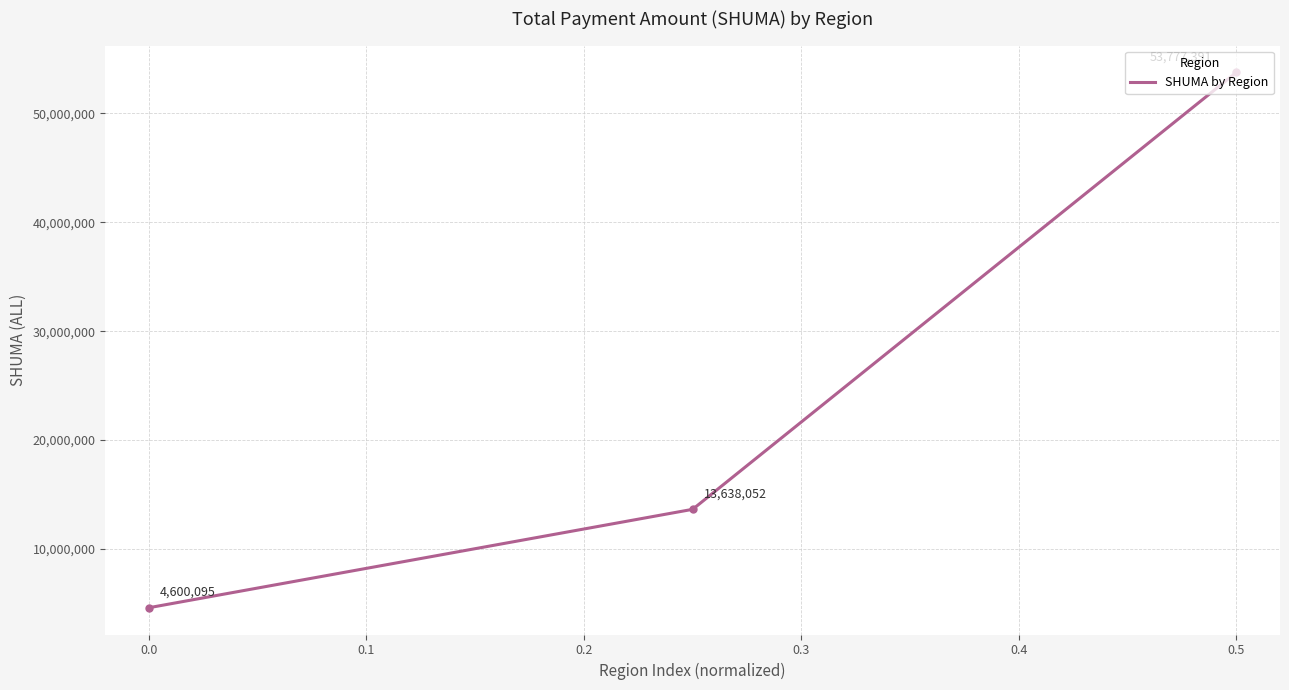

Reading left to right, what are all the values shown in this chart?

4600095	13638052	53777391